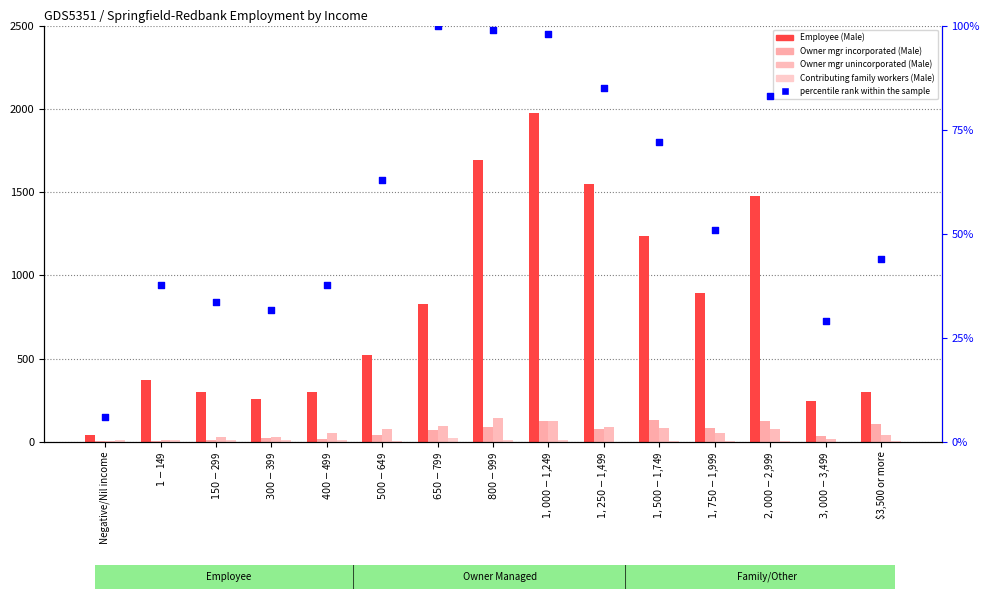

At how many categories does at least one series exceed 1312?

4